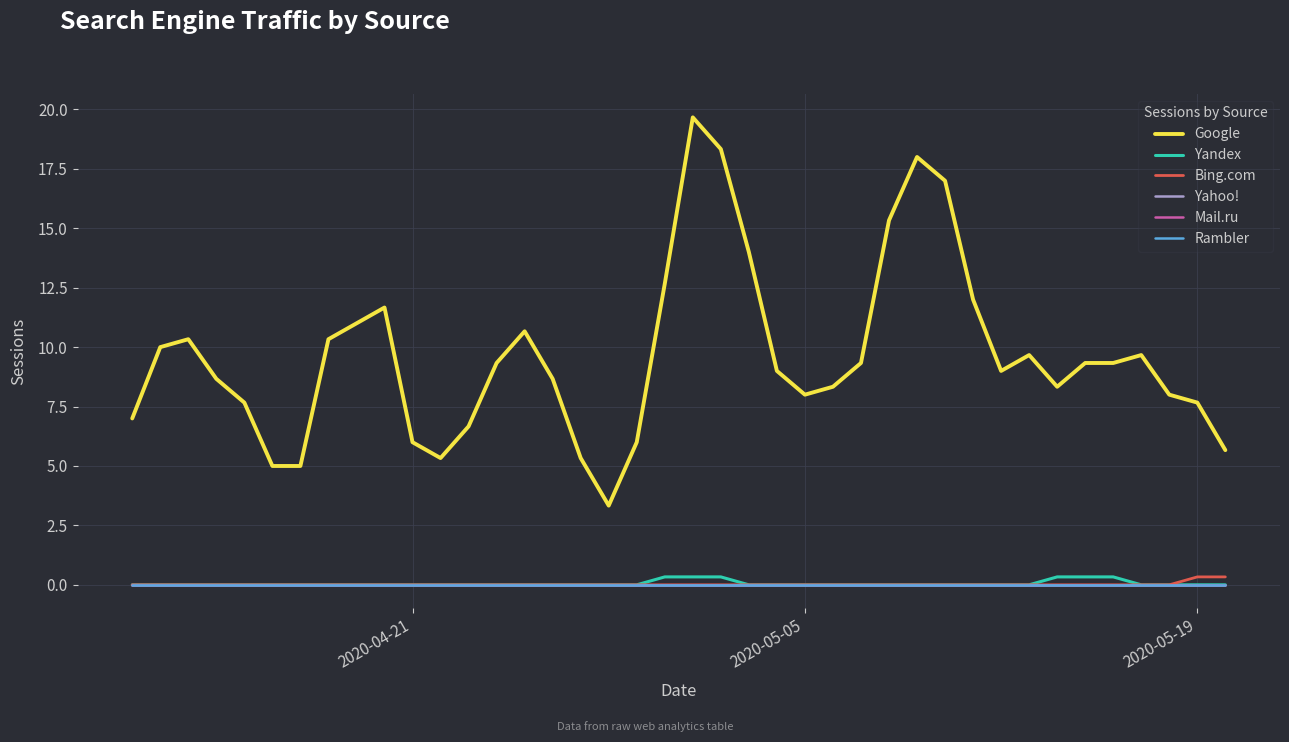

What is the value of the Google point at the 26th from the left?

8.3